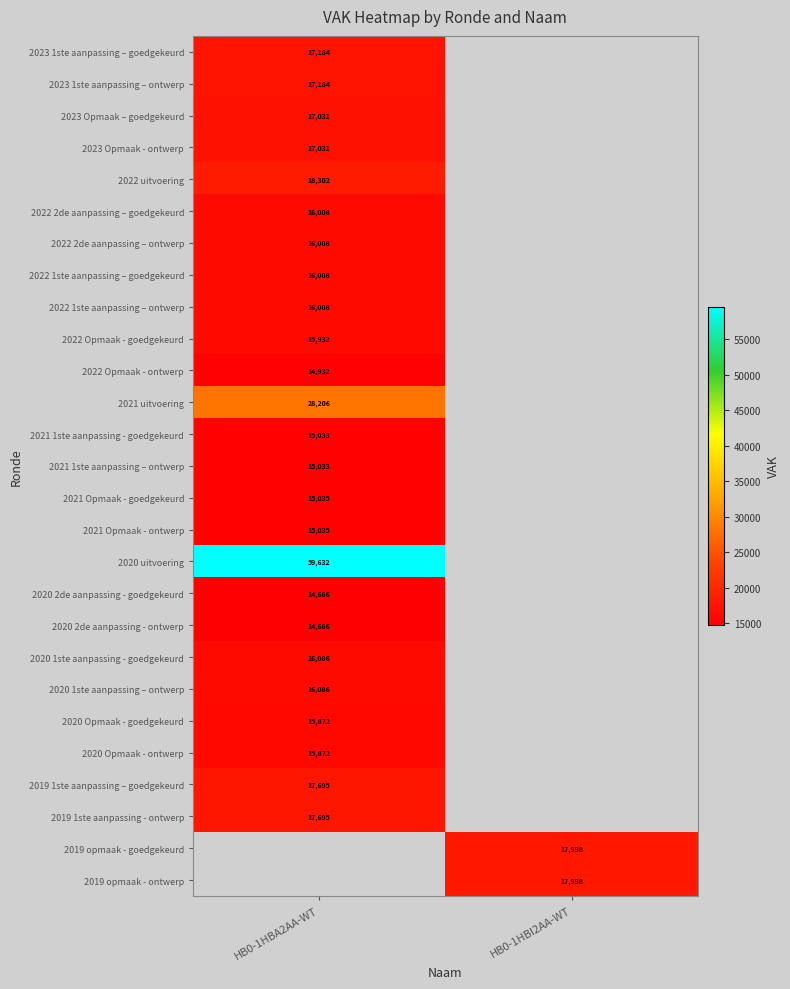

What is the maximum value shown in the chart?

59632.0